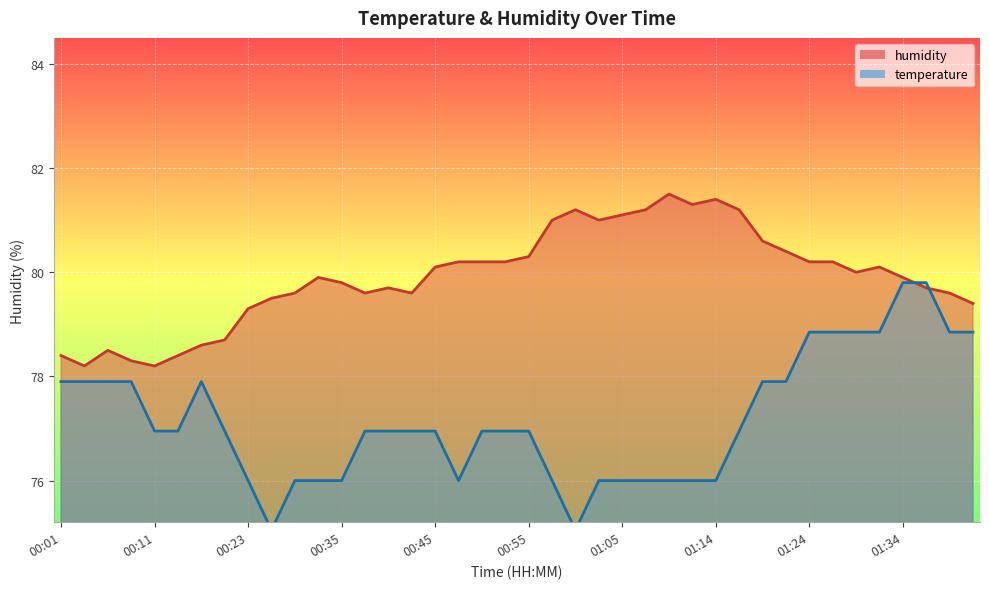

At which category does the chart reach its peak across all series?

01:09